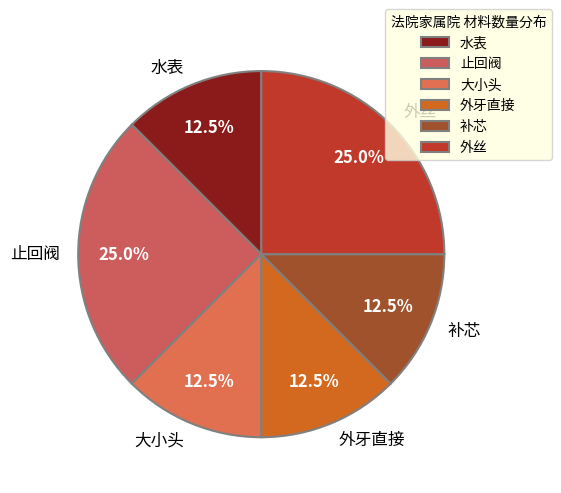

What is the ratio of the value at 外丝 to the value at 水表?

2.0